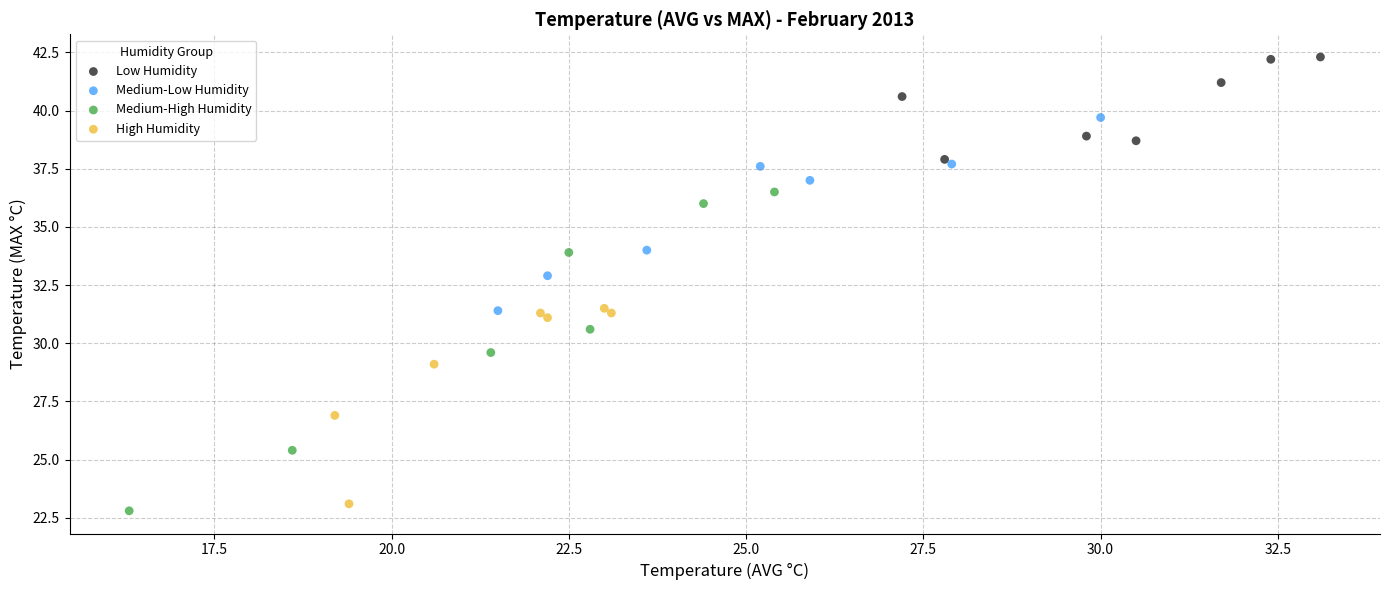

Which series contains the highest Y value?

Low Humidity